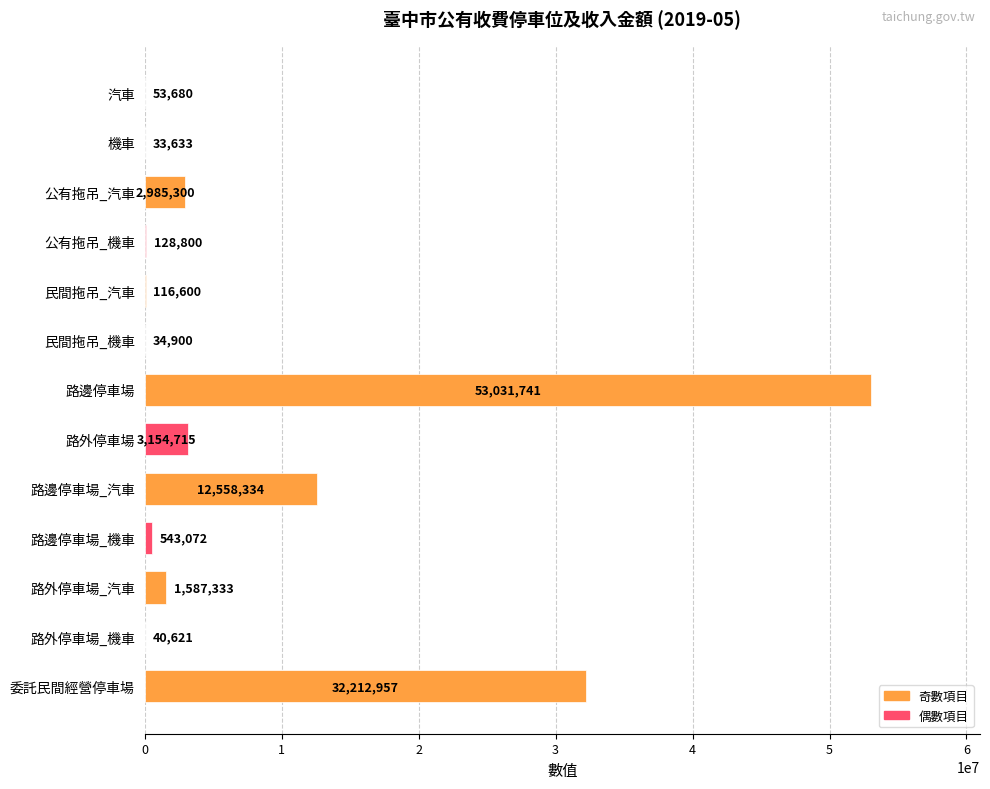

How many data points does each series have?

13